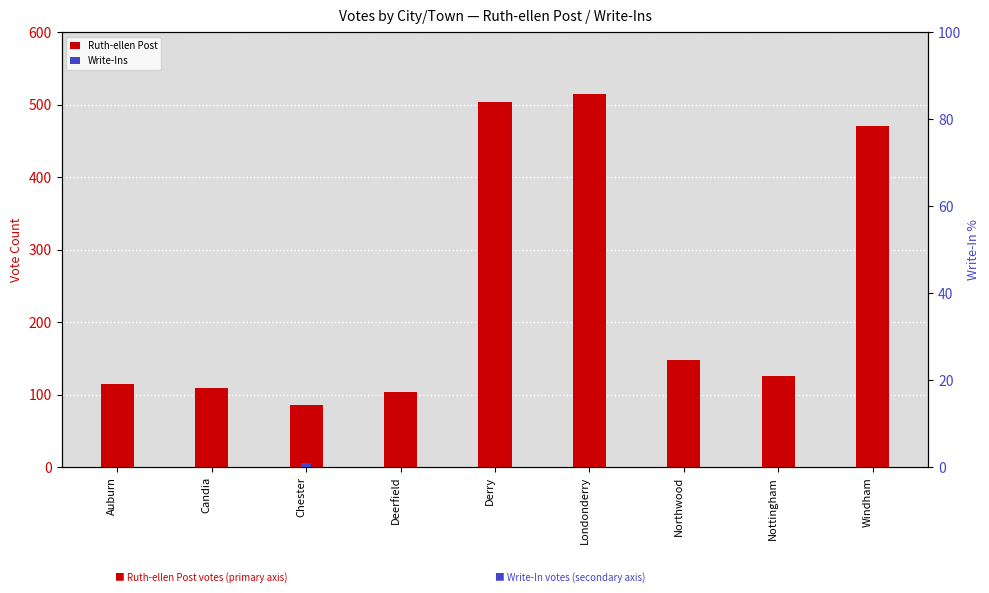

Rank the categories by Ruth-ellen Post value from lowest to highest.

Chester, Deerfield, Candia, Auburn, Nottingham, Northwood, Windham, Derry, Londonderry